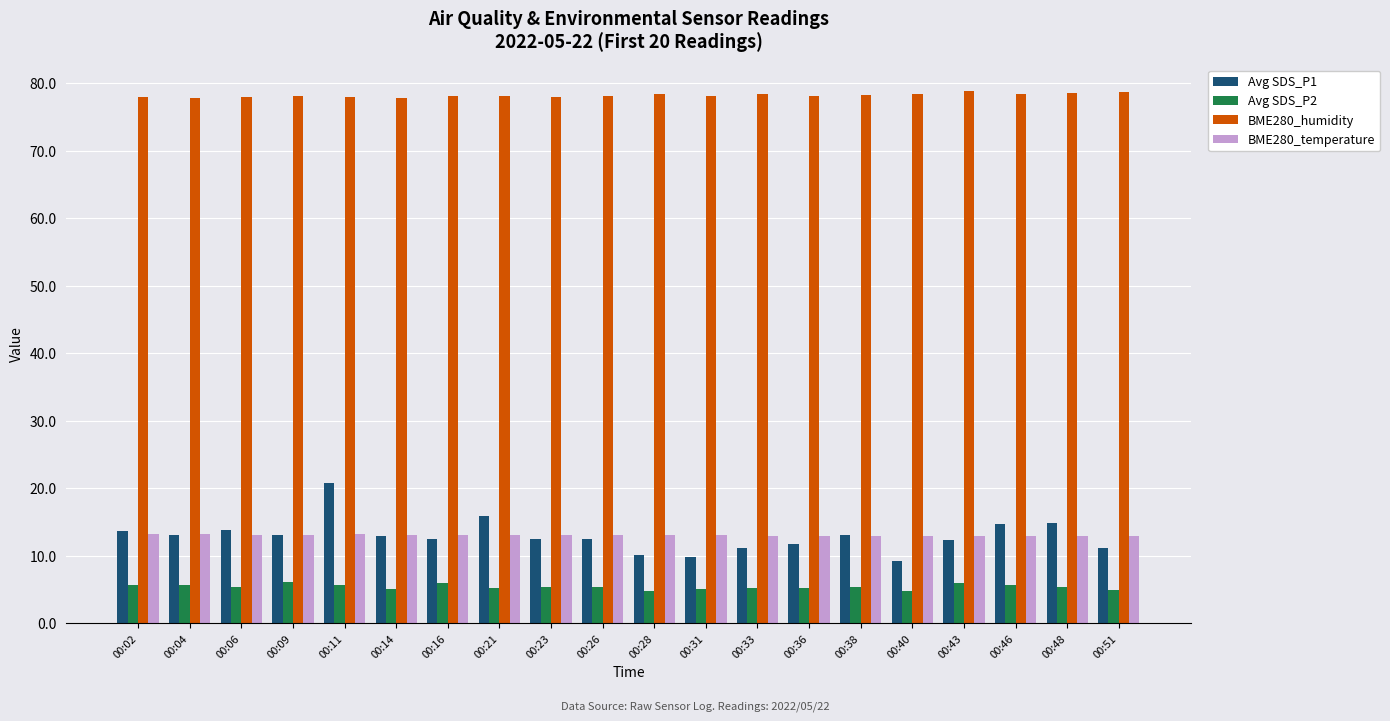

How many distinct data groups are displayed?

4